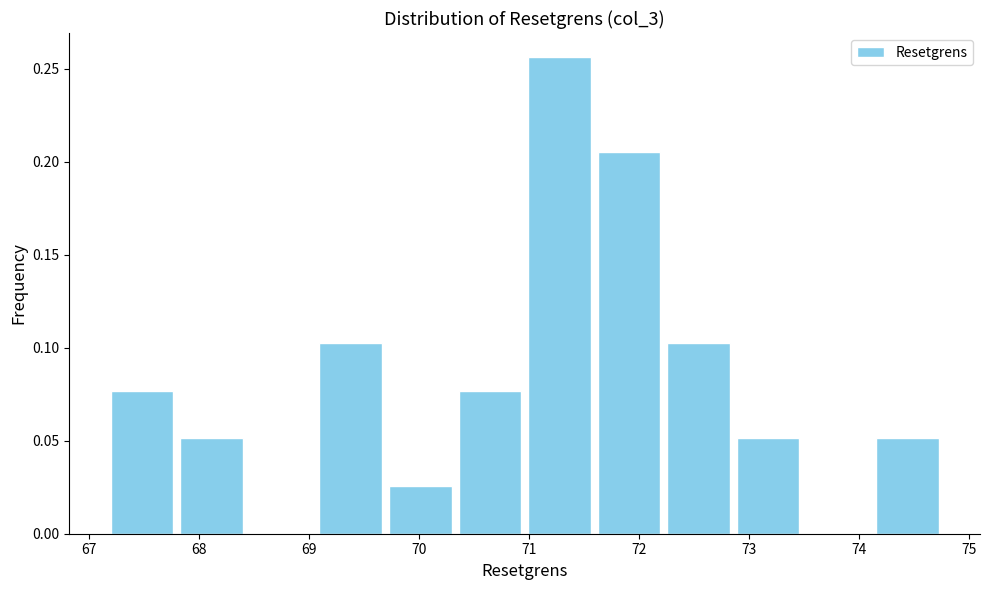

What is the height of the bar covering 74.1 to 74.8 on the x-axis? Neither the bar edges nor the heights are printed on the chart, so give them approximately, as read against the axes.

0.050